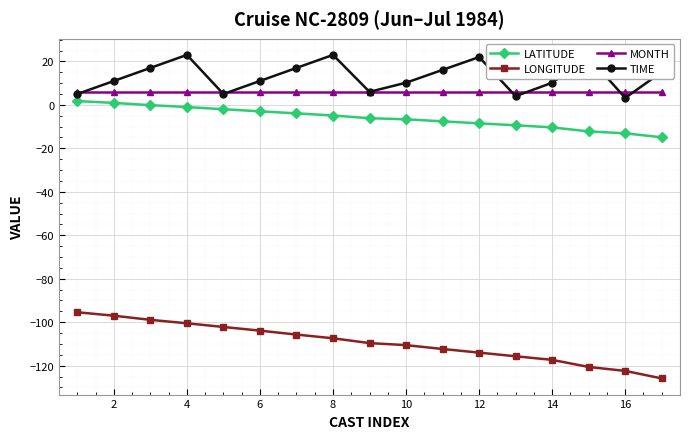

Which series has the largest total across all categories?

TIME